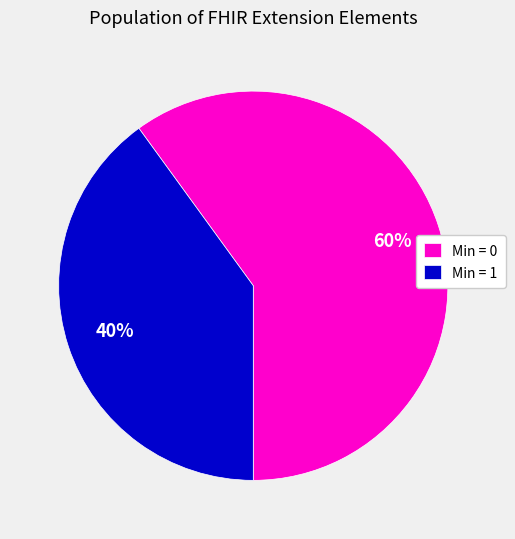

Which slice is the largest?

Min = 0